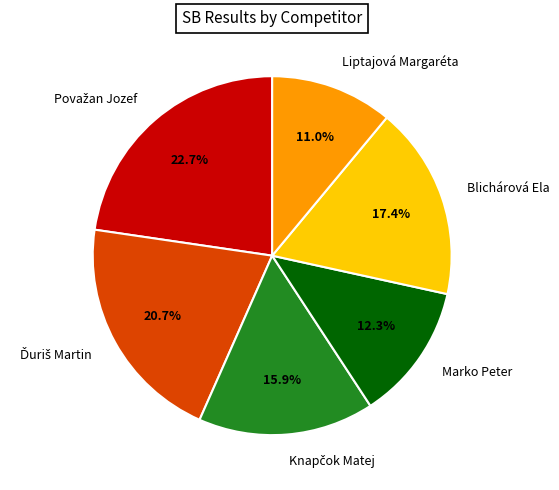

What is the smallest slice in the pie chart?

Liptajová Margaréta